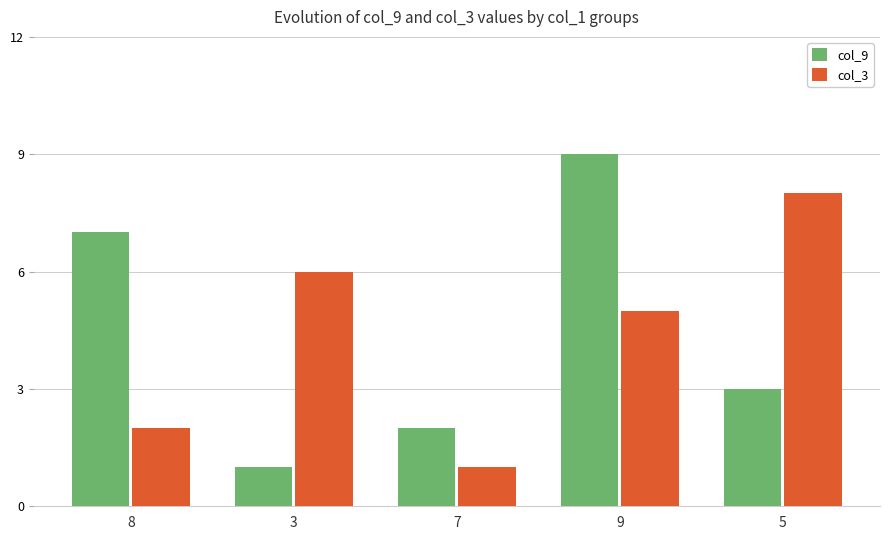

What is the greatest value displayed?

9